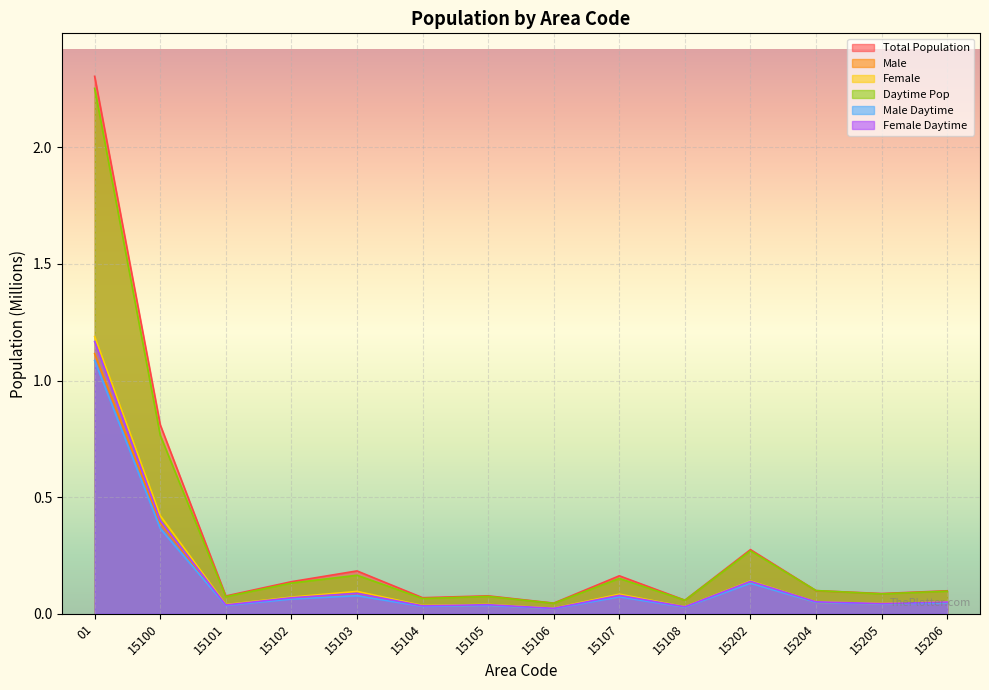

Where is Male nearest to the value 0?

15106